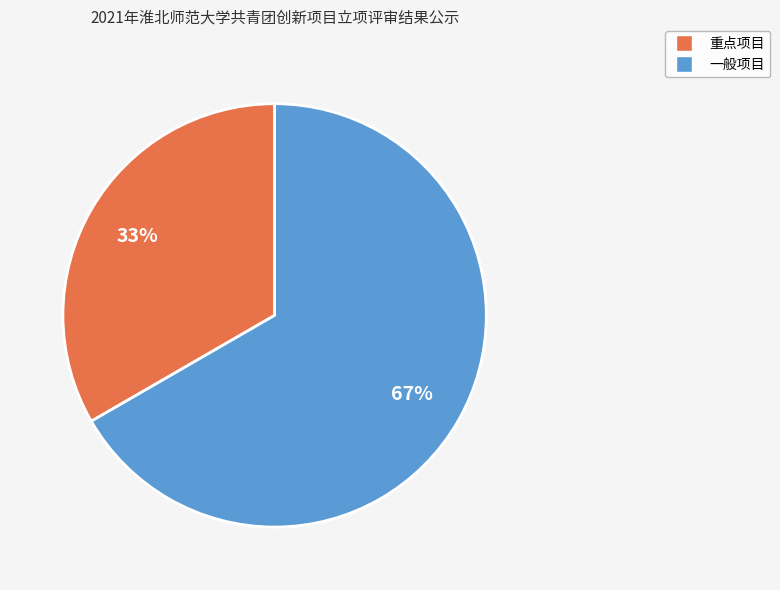

What is the ratio of the value at 一般项目 to the value at 重点项目?

2.0